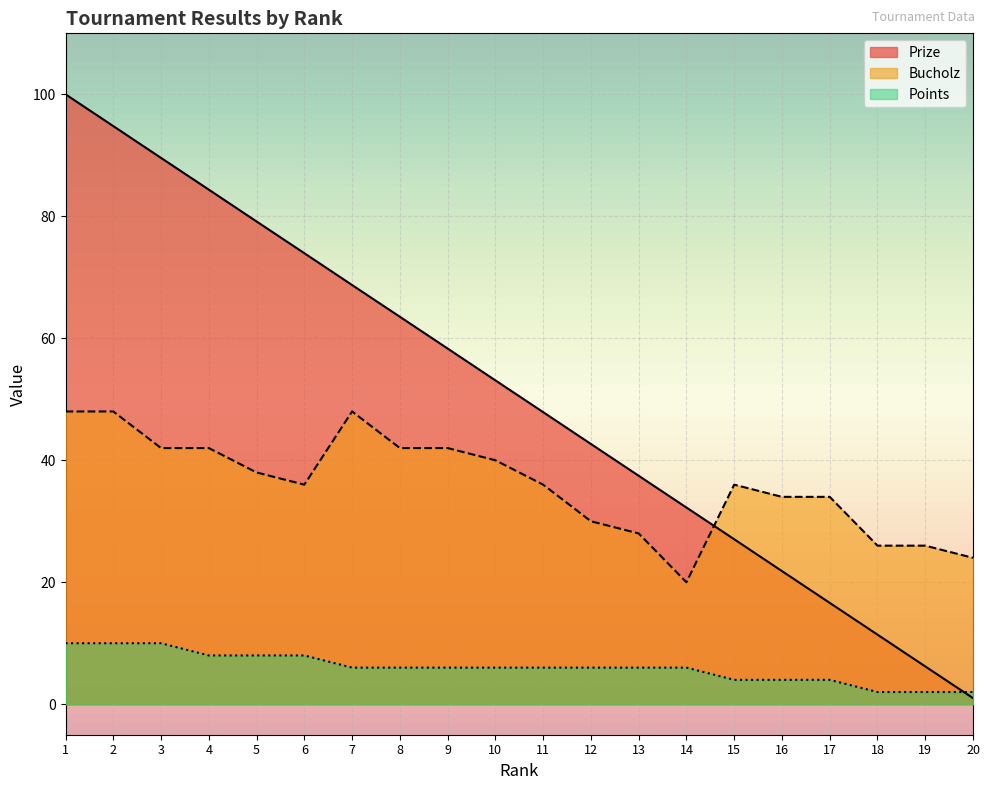

Where does the Points series first go above 6?

1